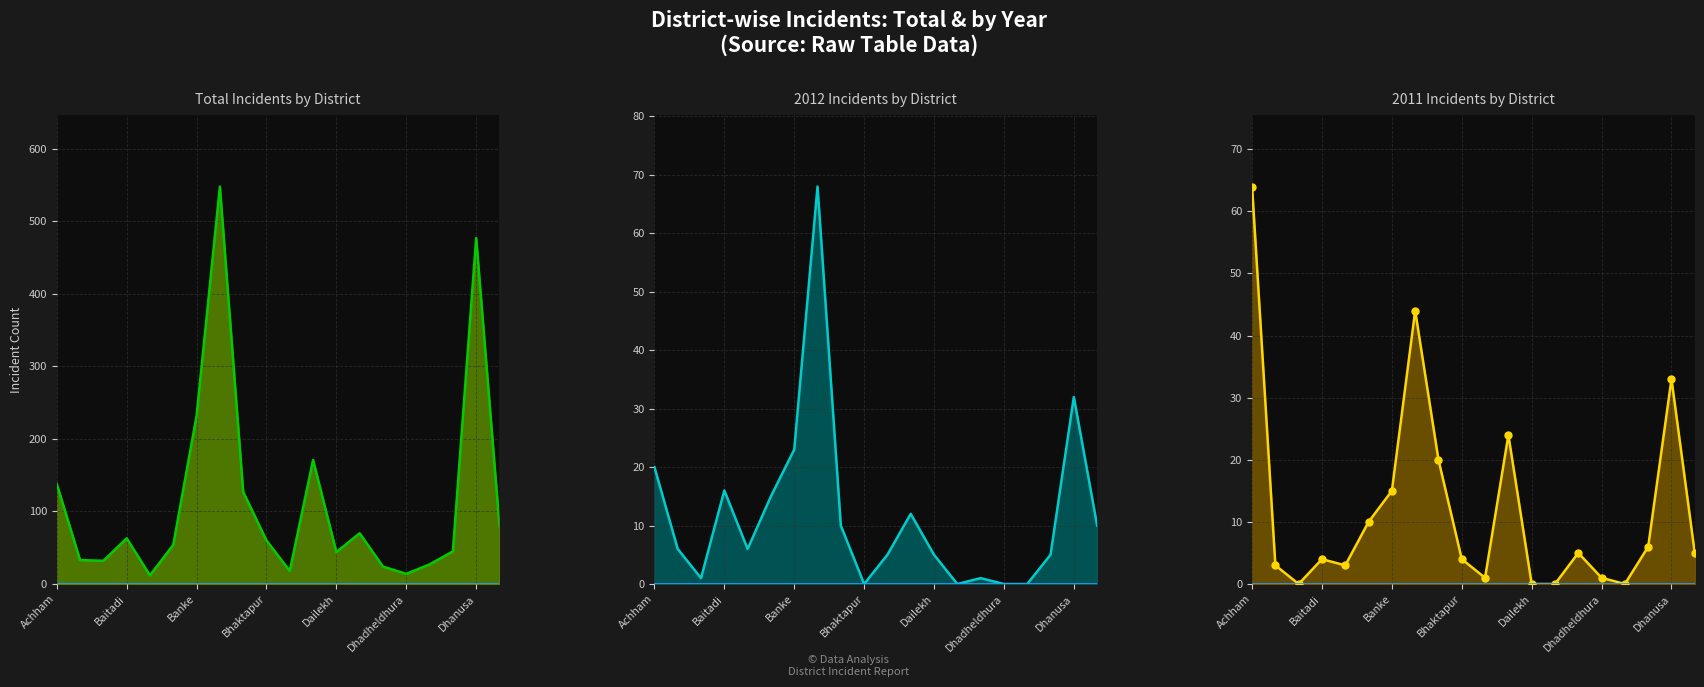

The Total_line series shows 138 at Achham. True or false?

True